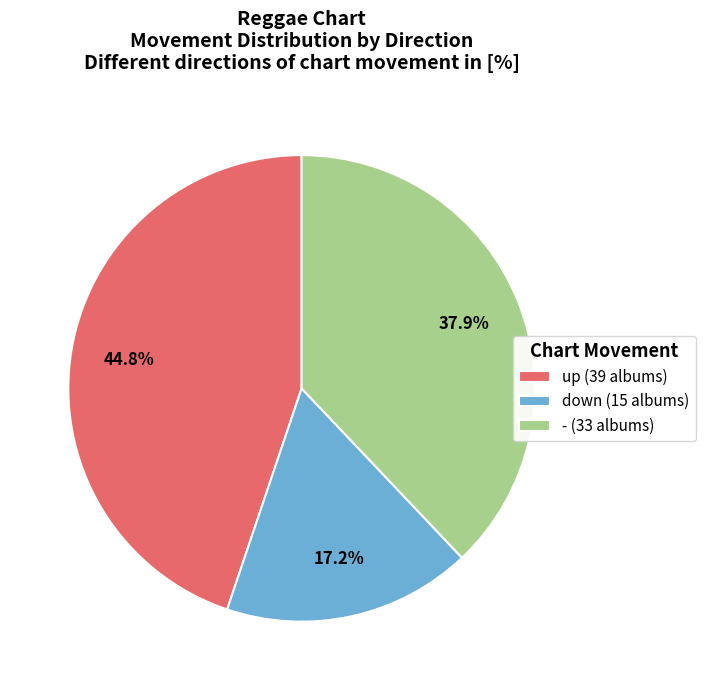

What portion of the pie excludes up?

55.2%